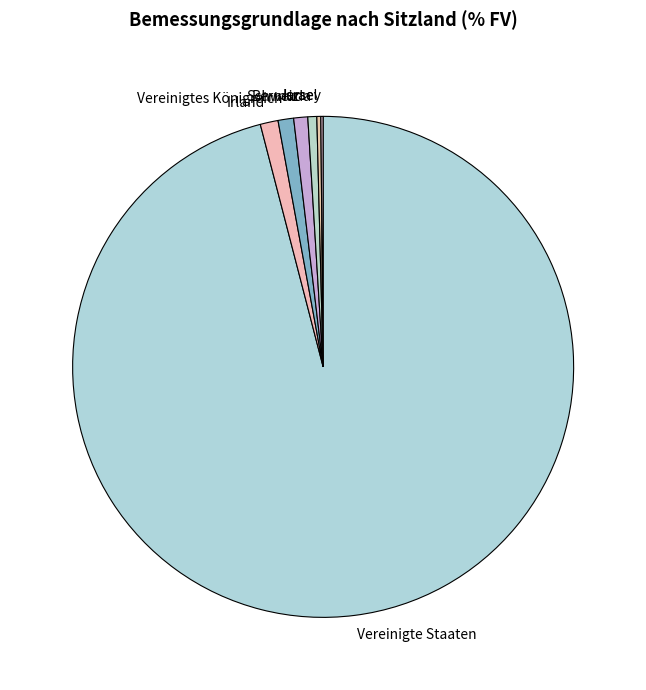

What is the largest slice in the pie chart?

Vereinigte Staaten